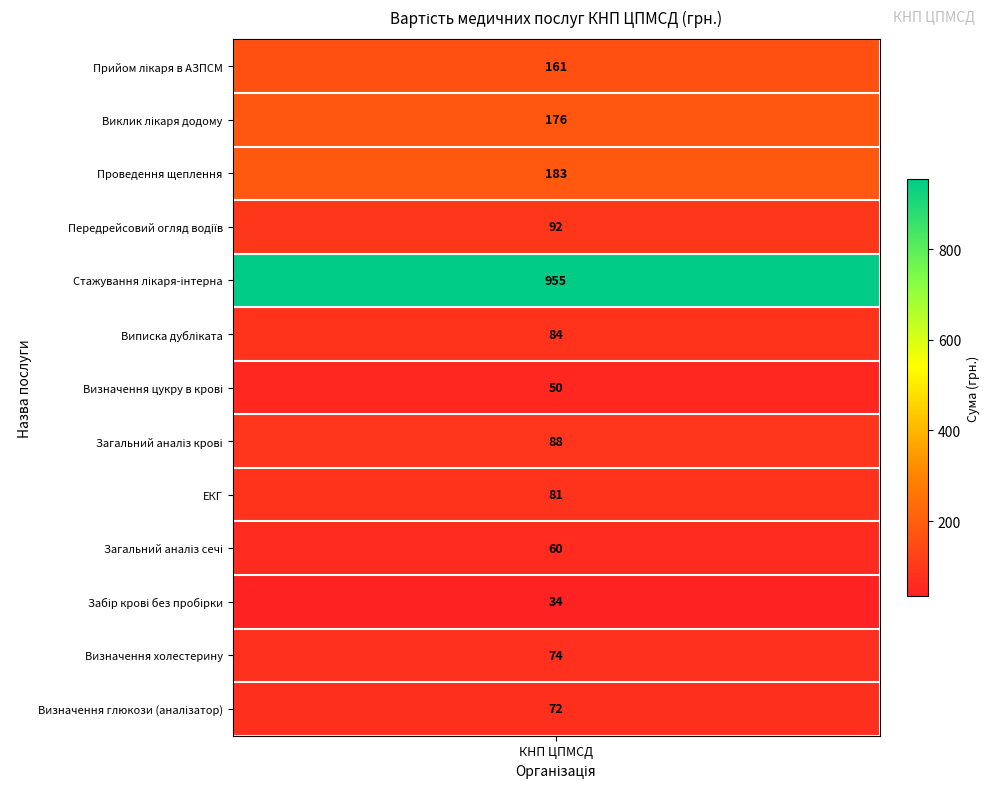

What is the maximum value shown in the chart?

955